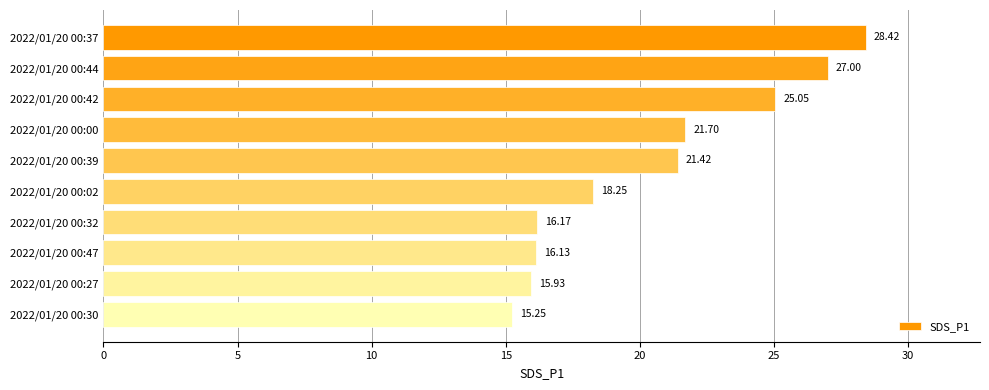

Rank the categories by value from lowest to highest.

2022/01/20 00:30, 2022/01/20 00:27, 2022/01/20 00:47, 2022/01/20 00:32, 2022/01/20 00:02, 2022/01/20 00:39, 2022/01/20 00:00, 2022/01/20 00:42, 2022/01/20 00:44, 2022/01/20 00:37